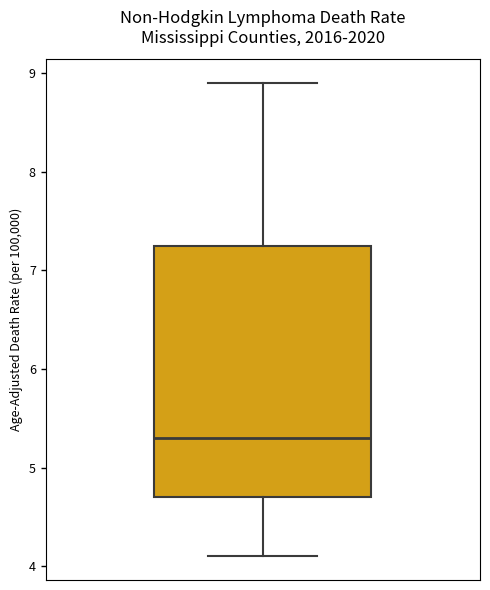

Transcribe this box plot: give where the median line is, the range the box spans, and where the two whiskers end, as read against the y-axis. The values are not printed on the chart, so give them approximately, as read against the axis.

median 5.3, box 4.7 to 7.3, whiskers 4.1 to 8.9